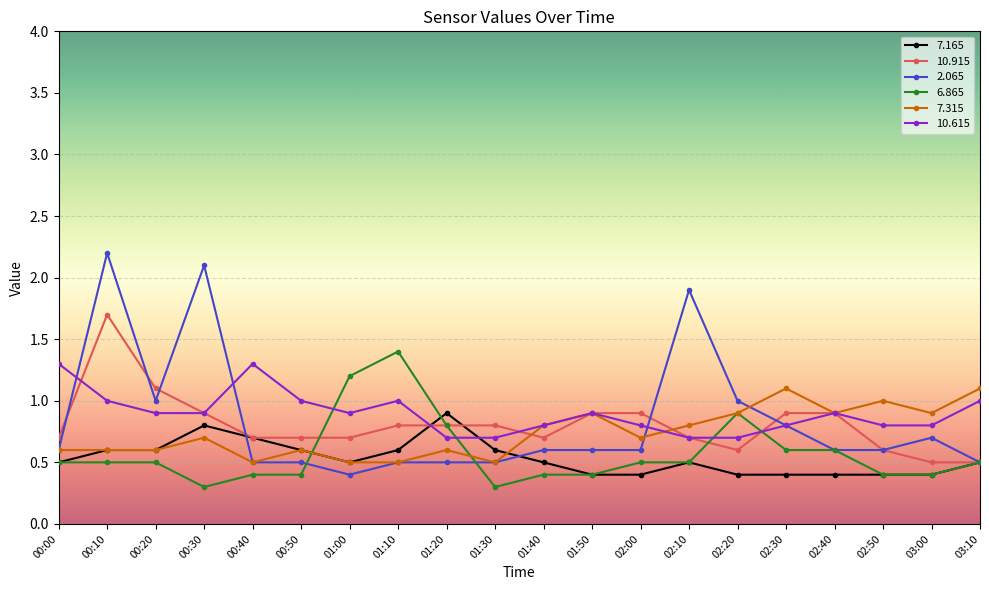

At which category is the sum across all series the highest?

00:10